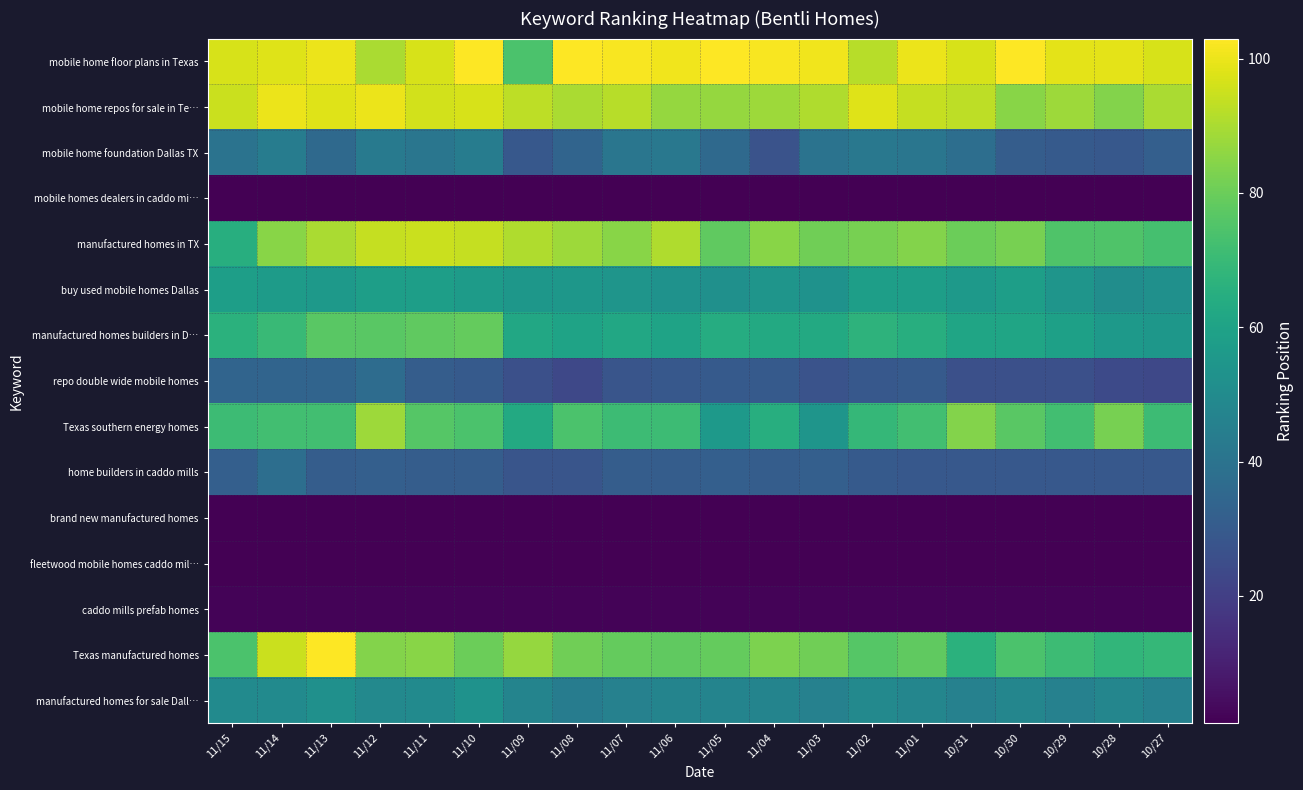

Which has a higher value, 11/12 or 11/07?

11/07